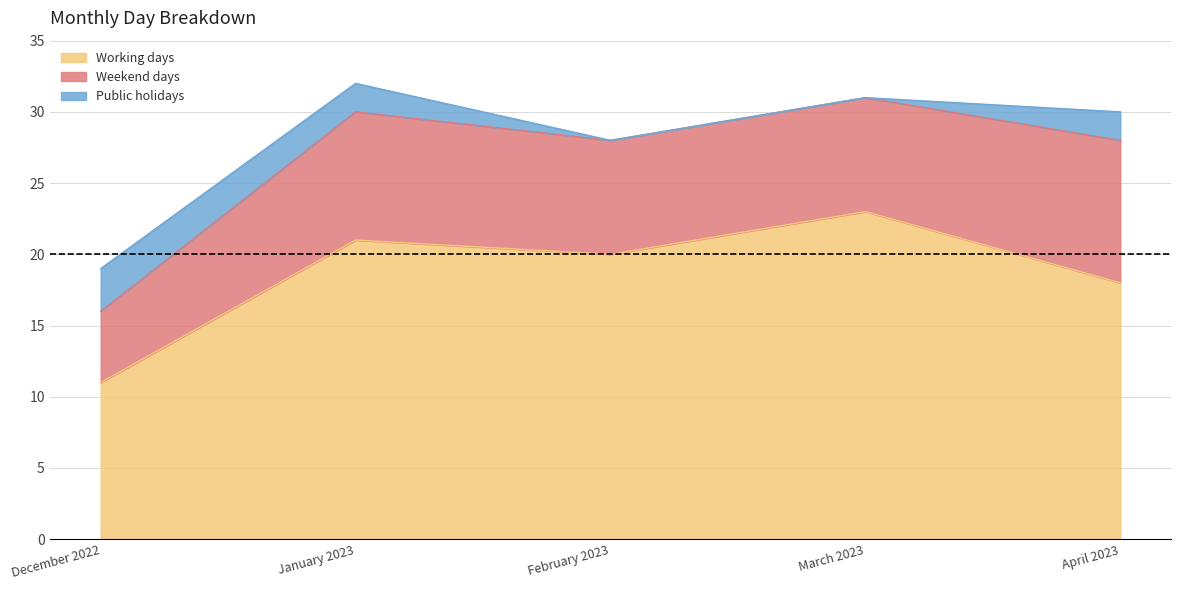

In Weekend days, how many points are higher than both neighbors (excluding endpoints)?

1